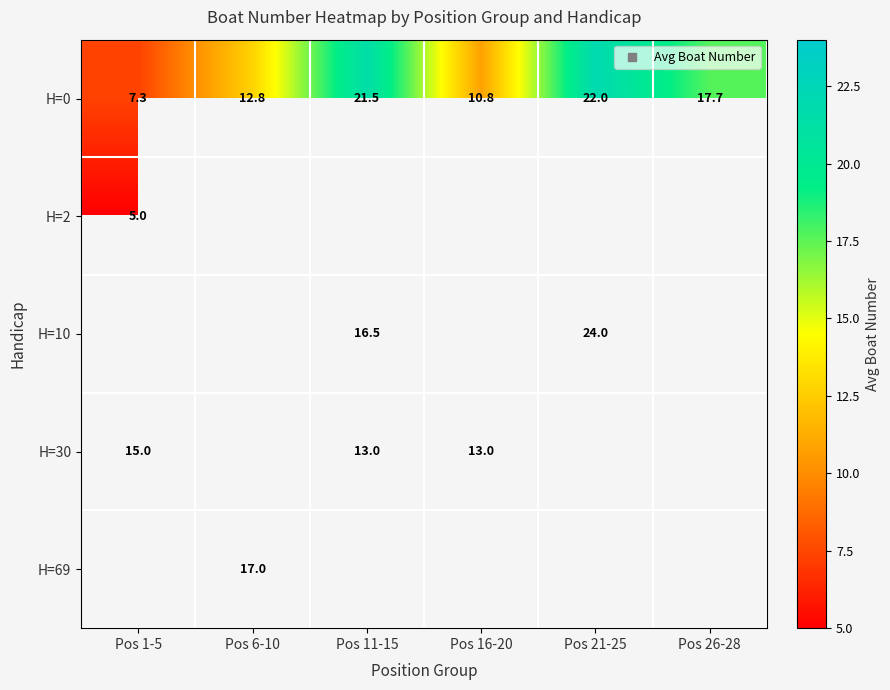

Count the number of categories in the chart.

6